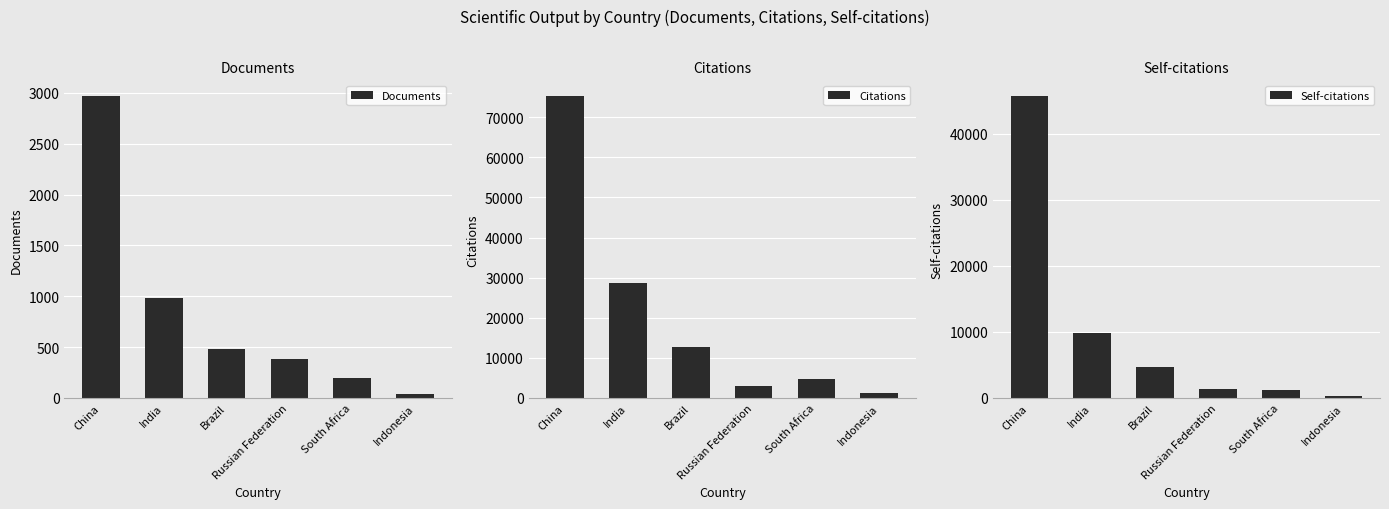

What is the difference between the Citations values at Brazil and Indonesia?

11309